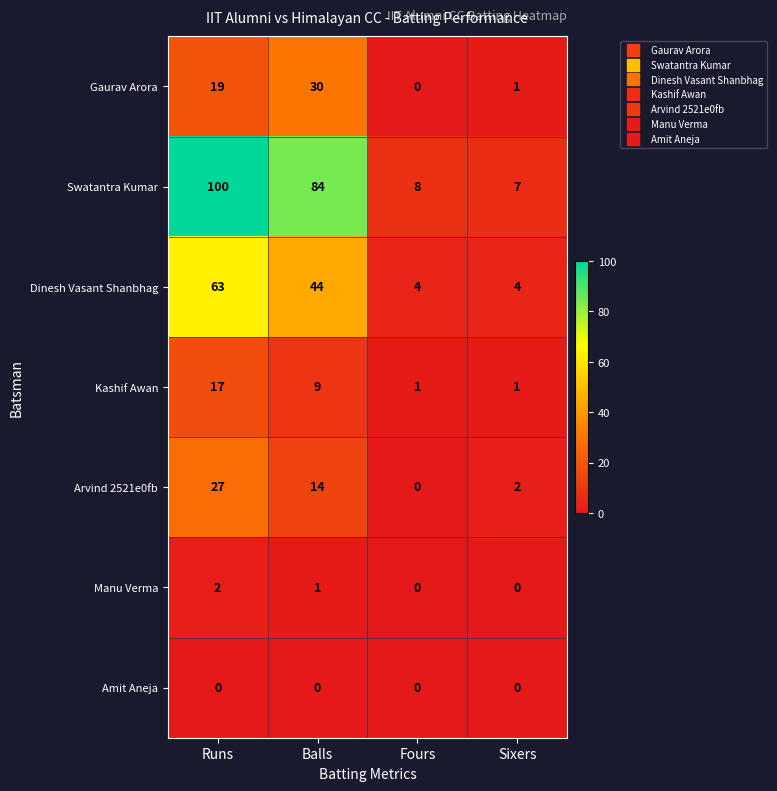

Which series has the largest range (max minus min)?

Swatantra Kumar